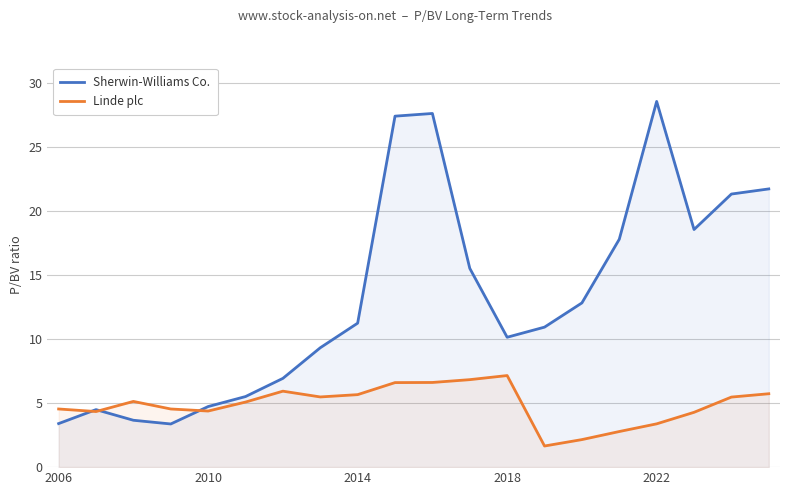

The Linde plc series shows 3.1 at 2006. True or false?

False